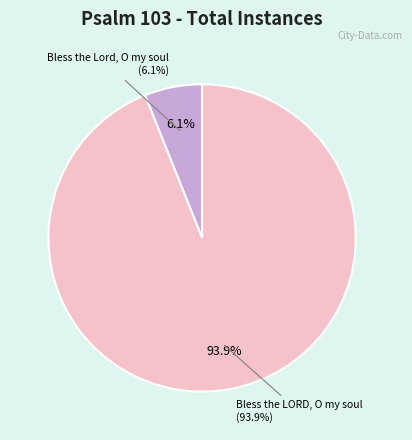

What is the ratio of the value at Bless the LORD, O my soul to the value at Bless the Lord, O my soul?

15.5